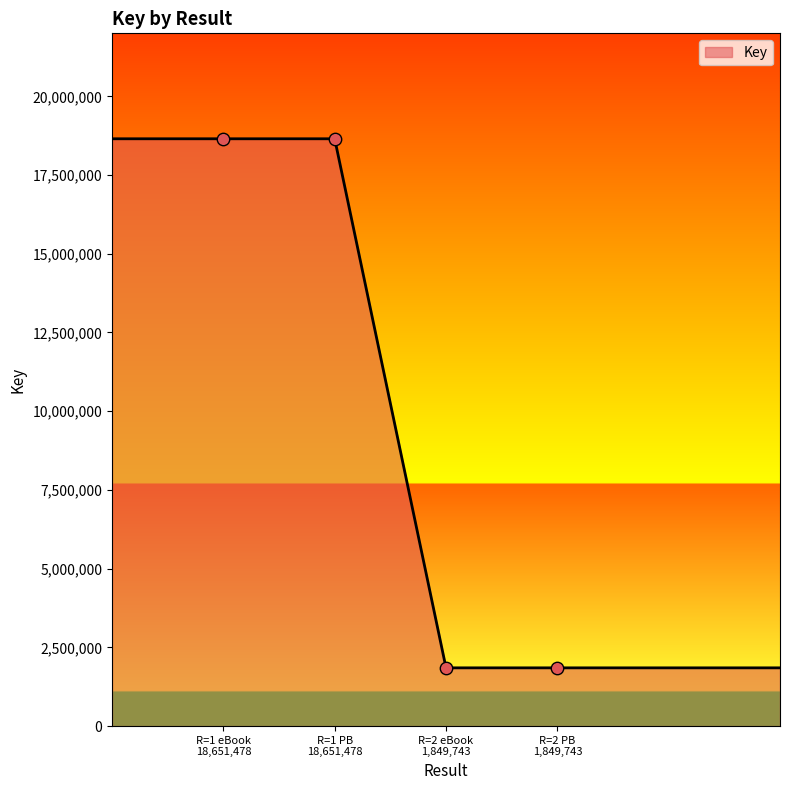

What is the difference between the second highest and second lowest values?

16801735